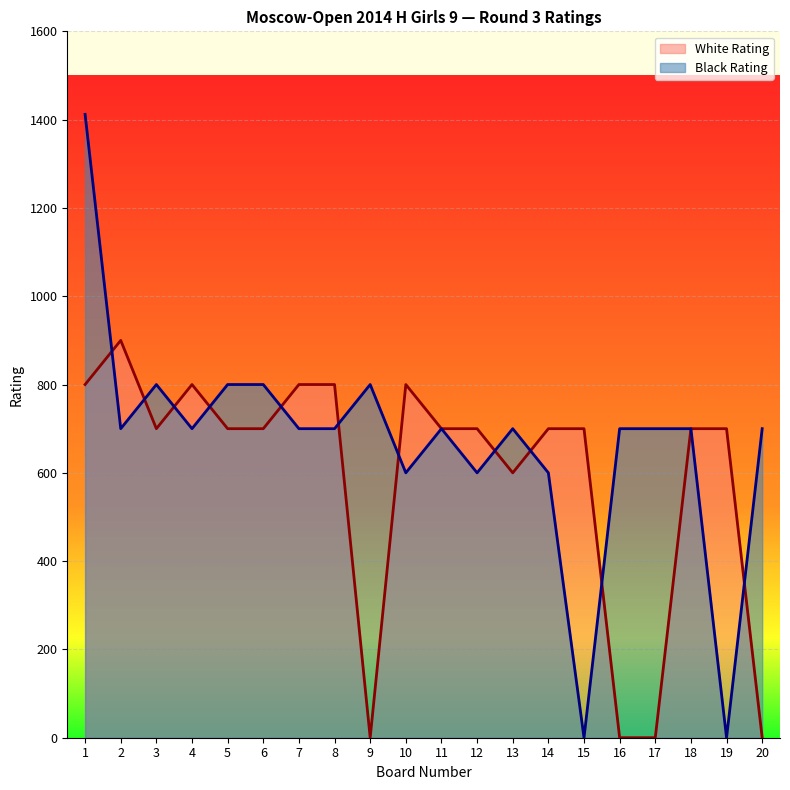

At which category does the chart reach its minimum across all series?

9